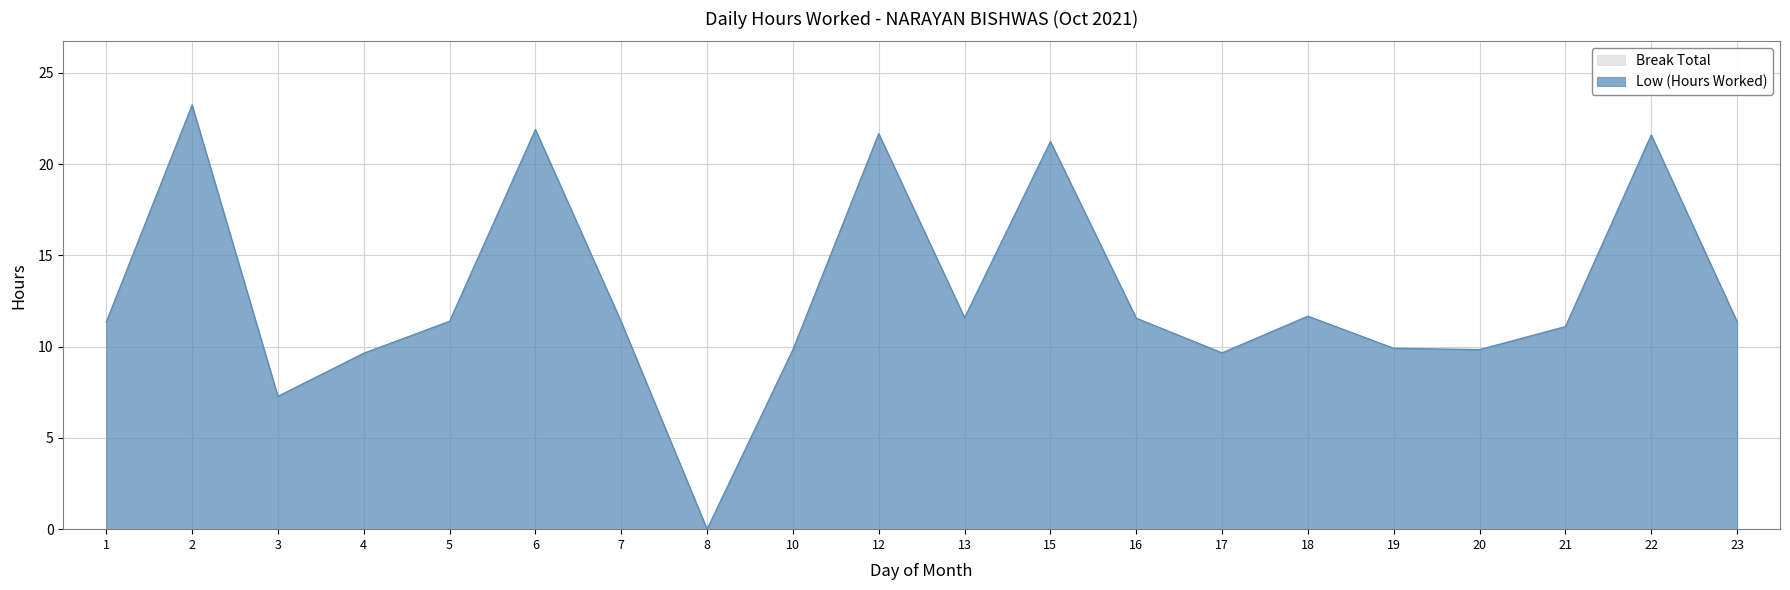

Reading left to right, transcribe all the data shown in this chart.

11.3	23.2	7.3	9.6	11.4	21.9	11.4	0.0	9.8	21.7	11.6	21.2	11.6	9.7	11.7	9.9	9.8	11.1	21.6	11.4